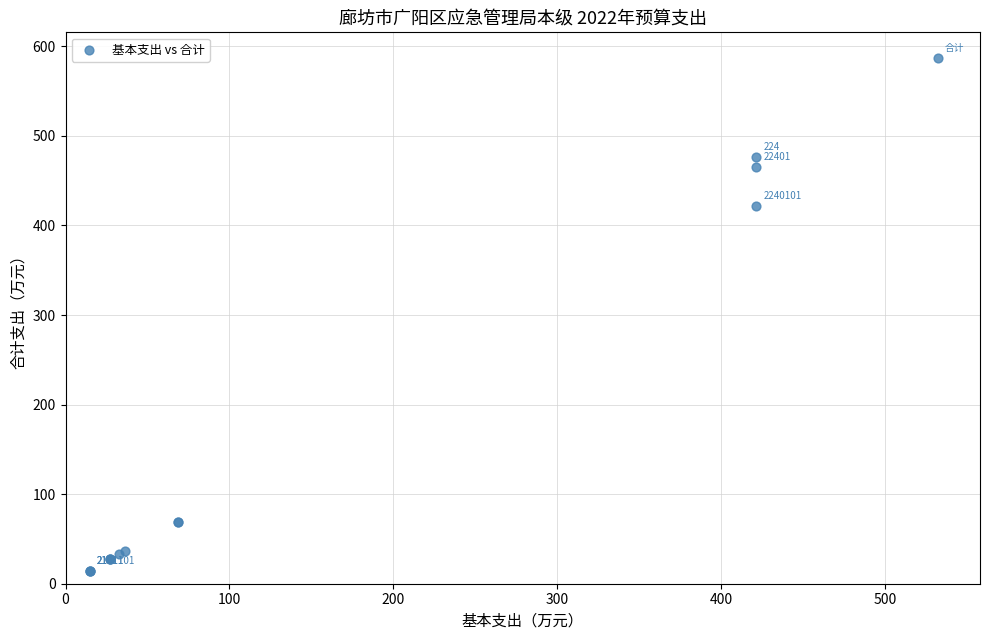

What Y value in the scatter plot is closest to 300?

421.7